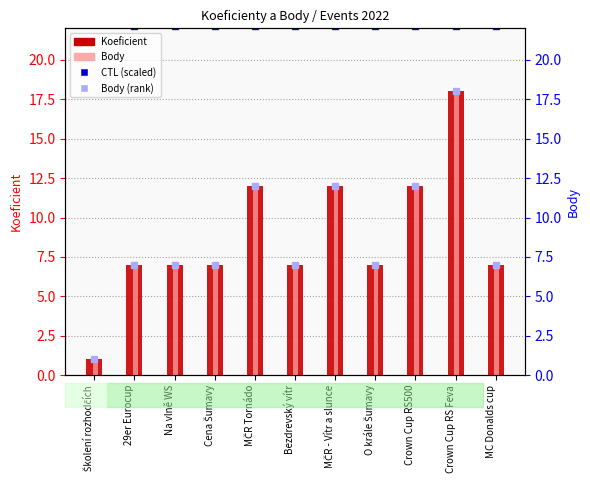

What is the spread (max minus min) of values at Crown Cup RS500?

10.1